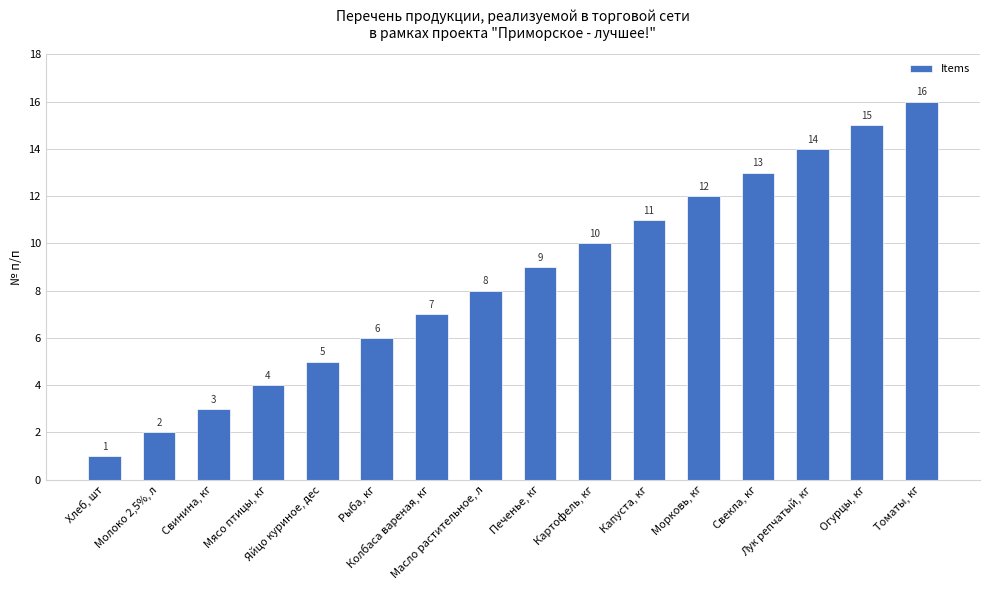

What is the ratio of the value at Рыба, кг to the value at Картофель, кг?

0.6